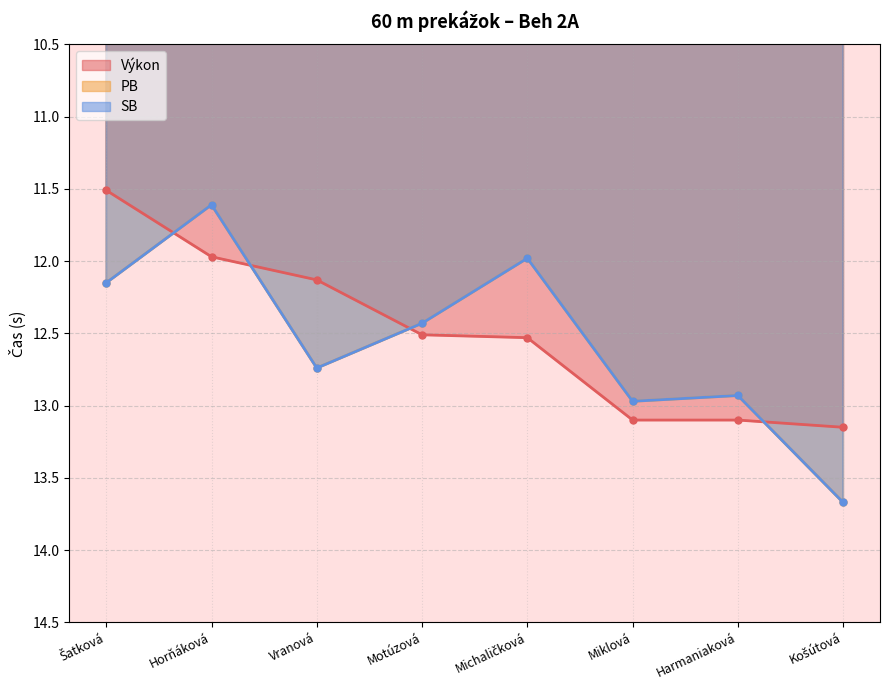

List the series in order of their peak value, lowest first.

Výkon, PB, SB